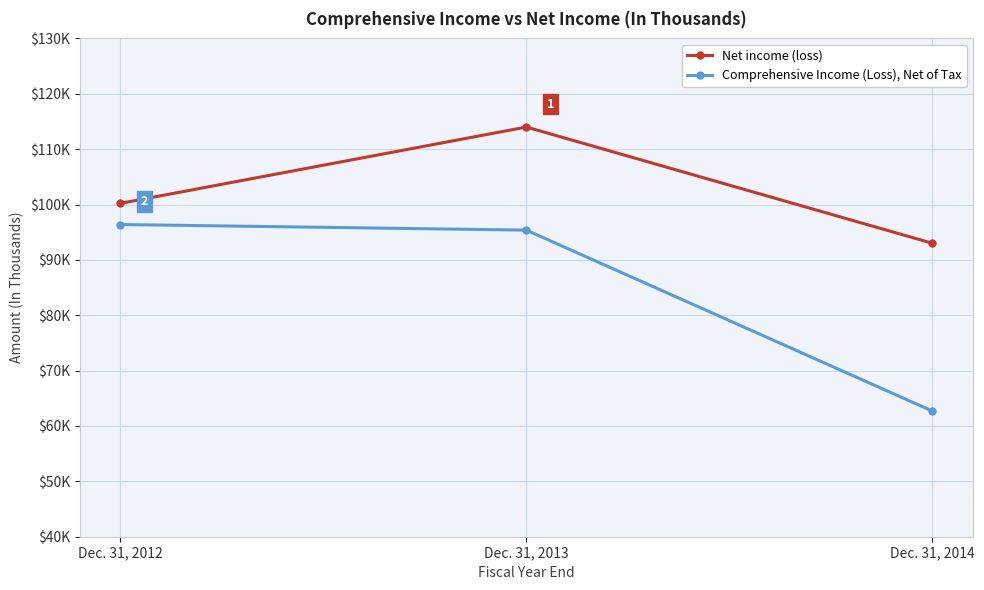

At which label does Comprehensive Income (Loss), Net of Tax reach its peak?

Dec. 31, 2012